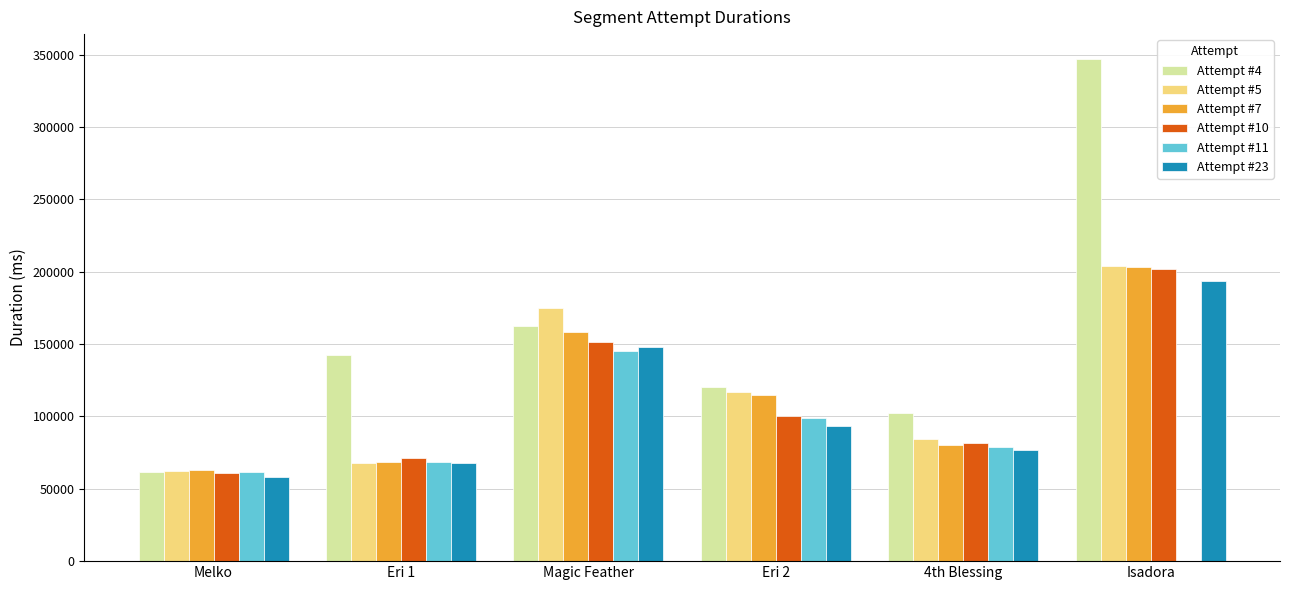

What is the average value of the Attempt #23 series?

106362